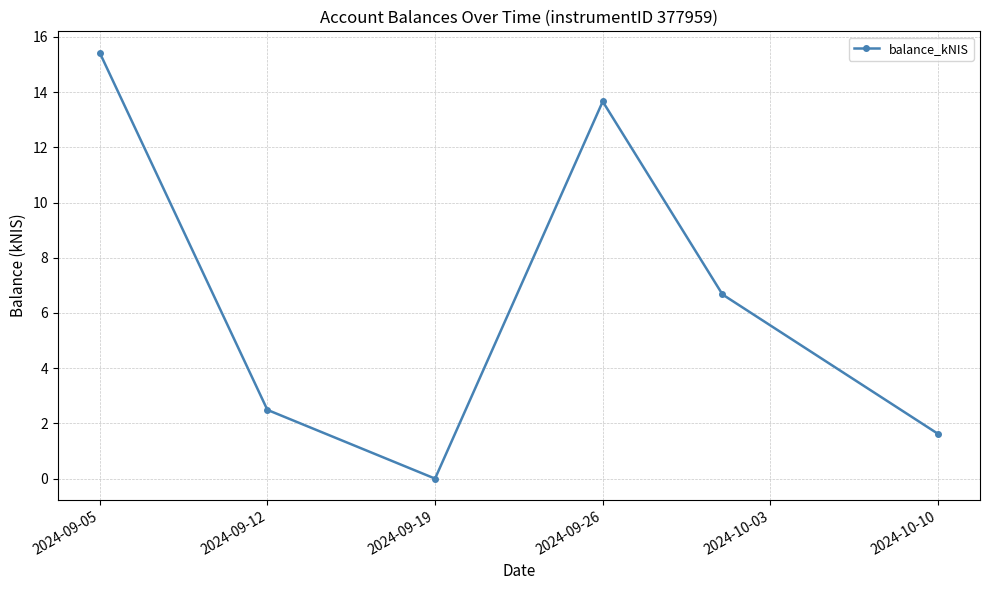

Reading left to right, transcribe all the data shown in this chart.

15.4	2.5	0.0	13.7	6.7	1.6